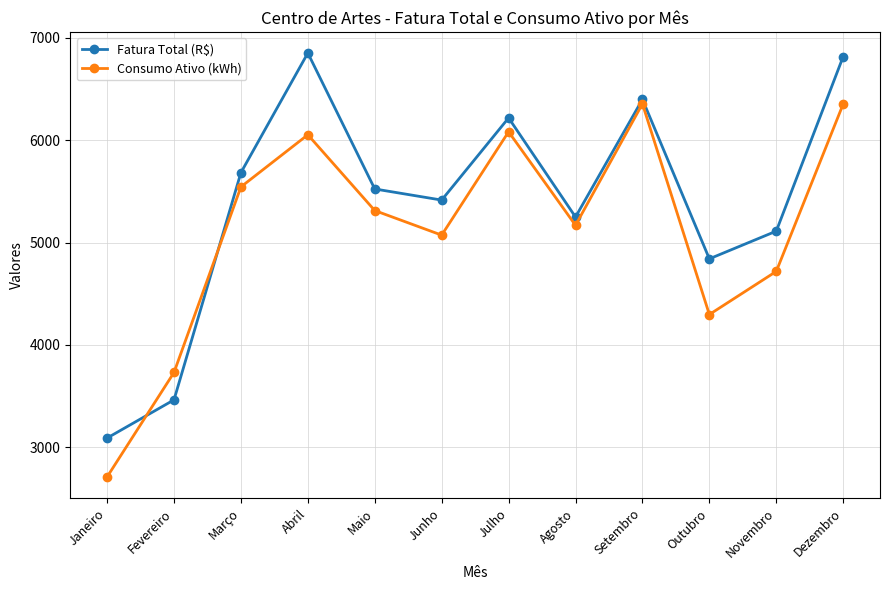

Between Março and Agosto, which series saw the biggest shift?

Fatura Total (R$)